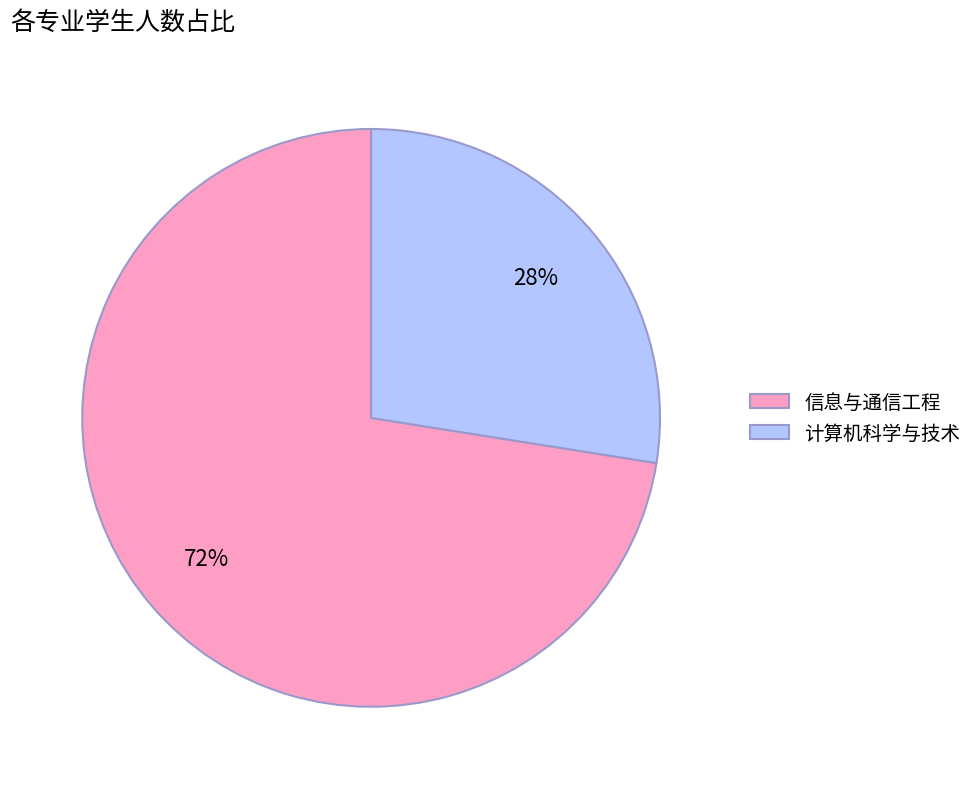

Rank the categories by value from highest to lowest.

信息与通信工程, 计算机科学与技术